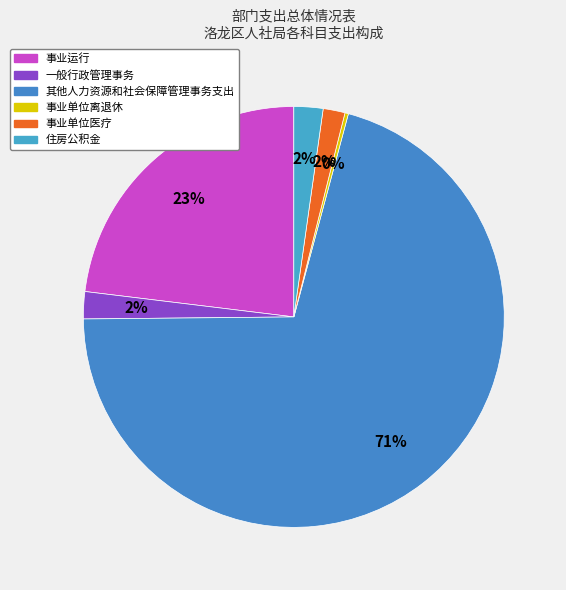

What is the change in value from 事业运行 to 一般行政管理事务?

-120.9